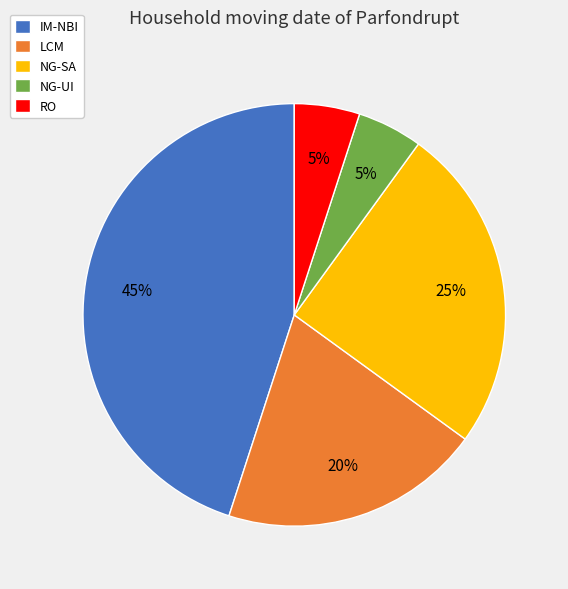

The NG-SA slice represents 25% of the pie. True or false?

True